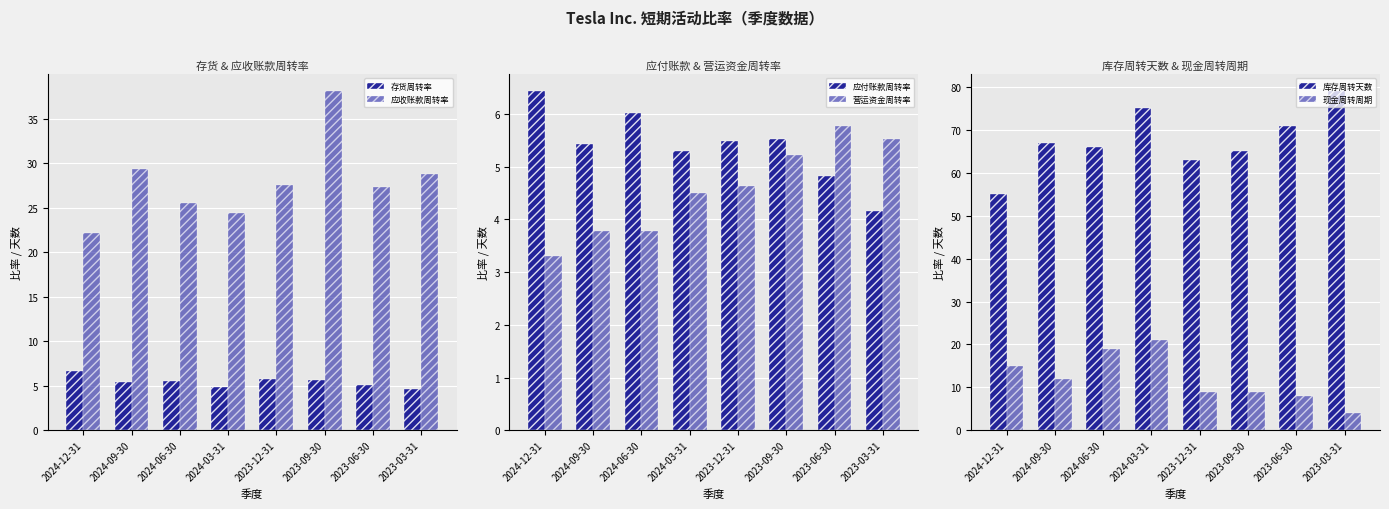

Are the bars grouped side by side (vs. stacked)?

Yes